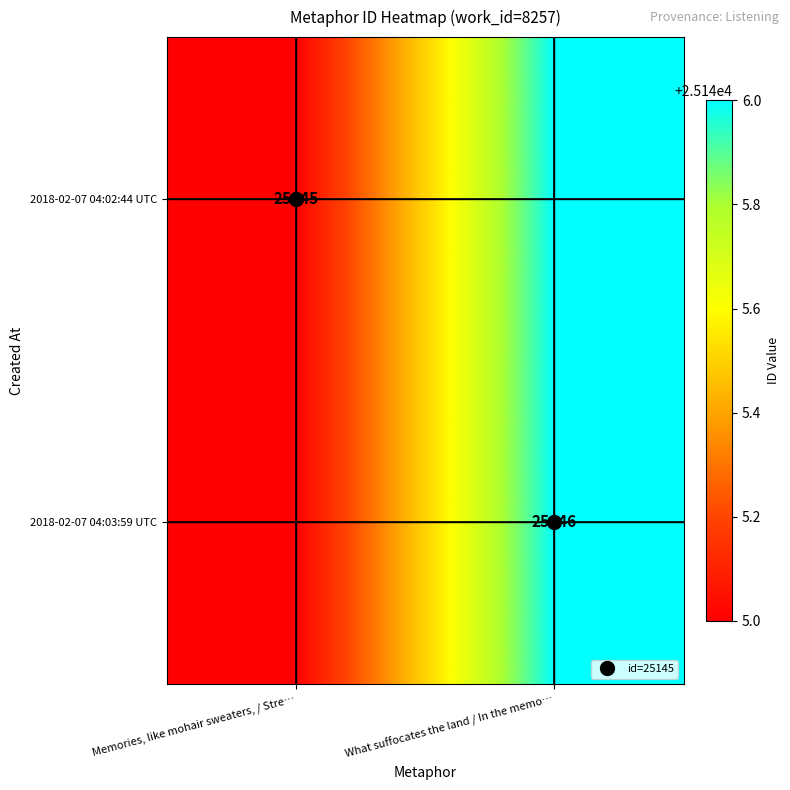

How many data points in 2018-02-07 04:02:44 UTC are less than 25146?

1